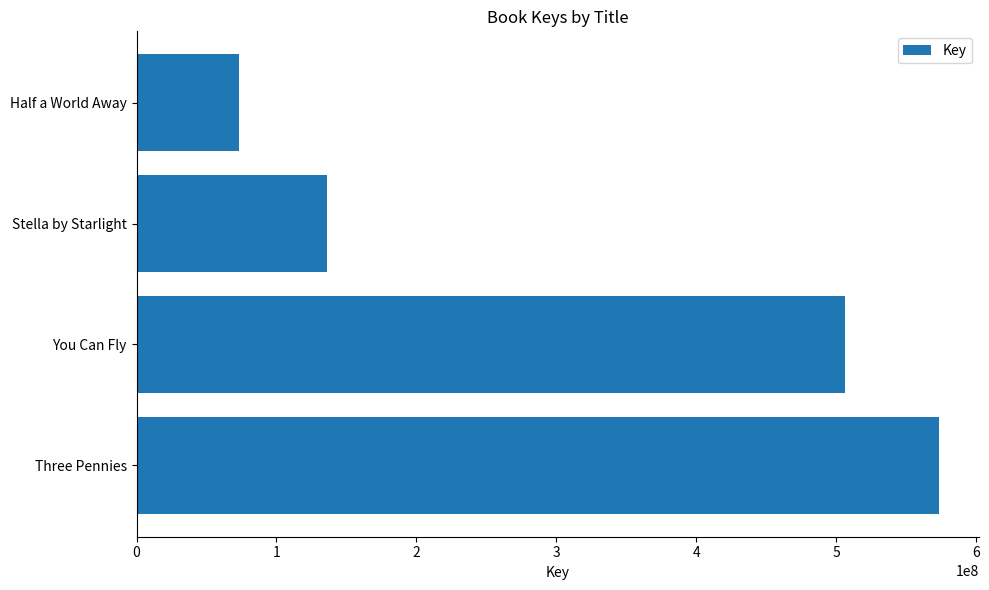

What is the smallest value displayed?

73357547